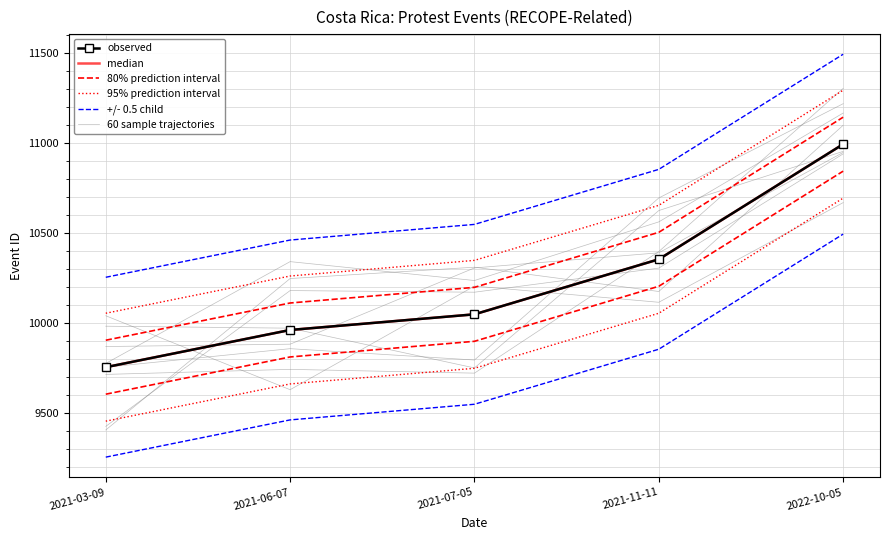

At which category does the chart reach its minimum across all series?

2021-03-09